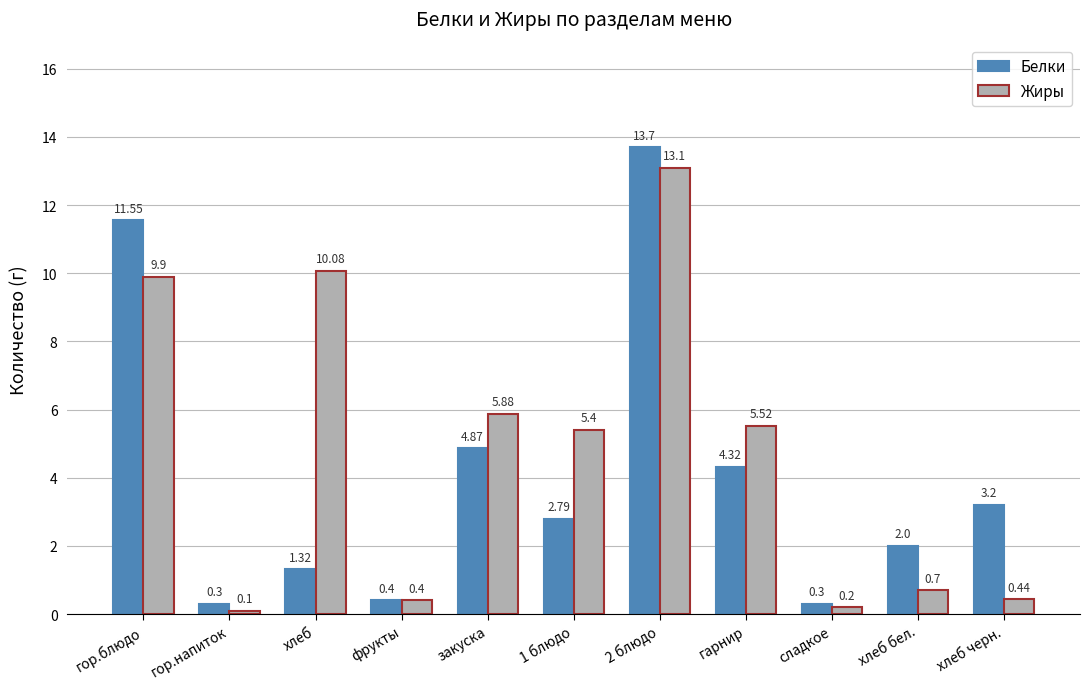

What is the lowest value of the Жиры series?

0.1